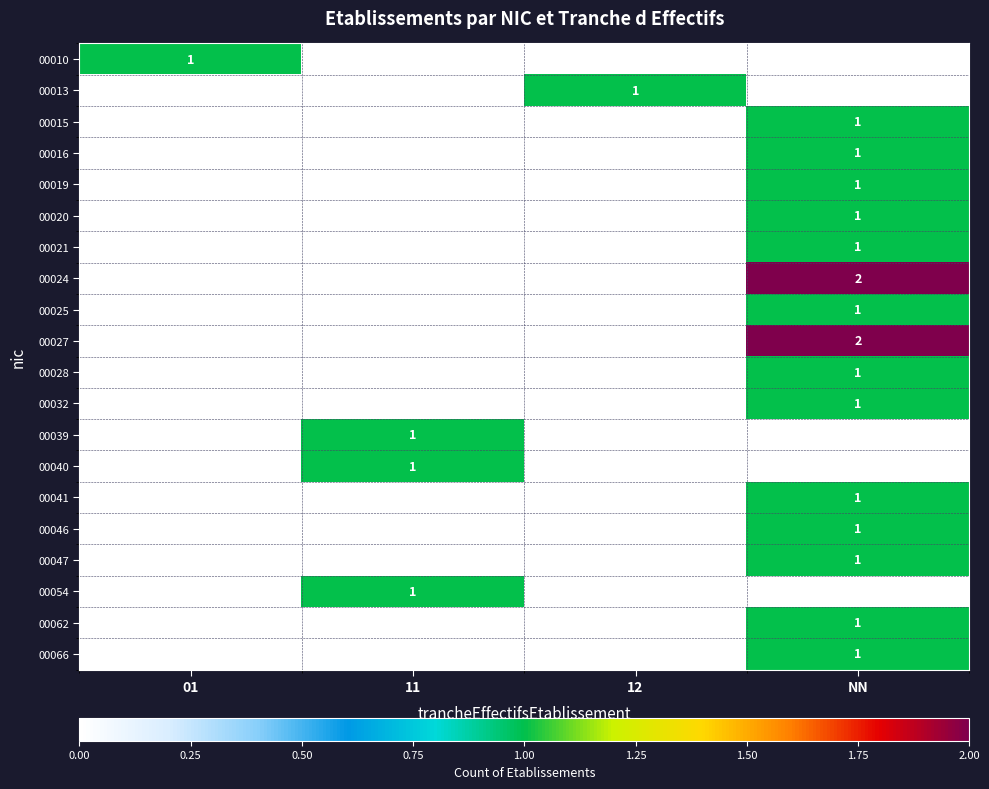

True or false: 00039 has a value of 1 at 11.

True